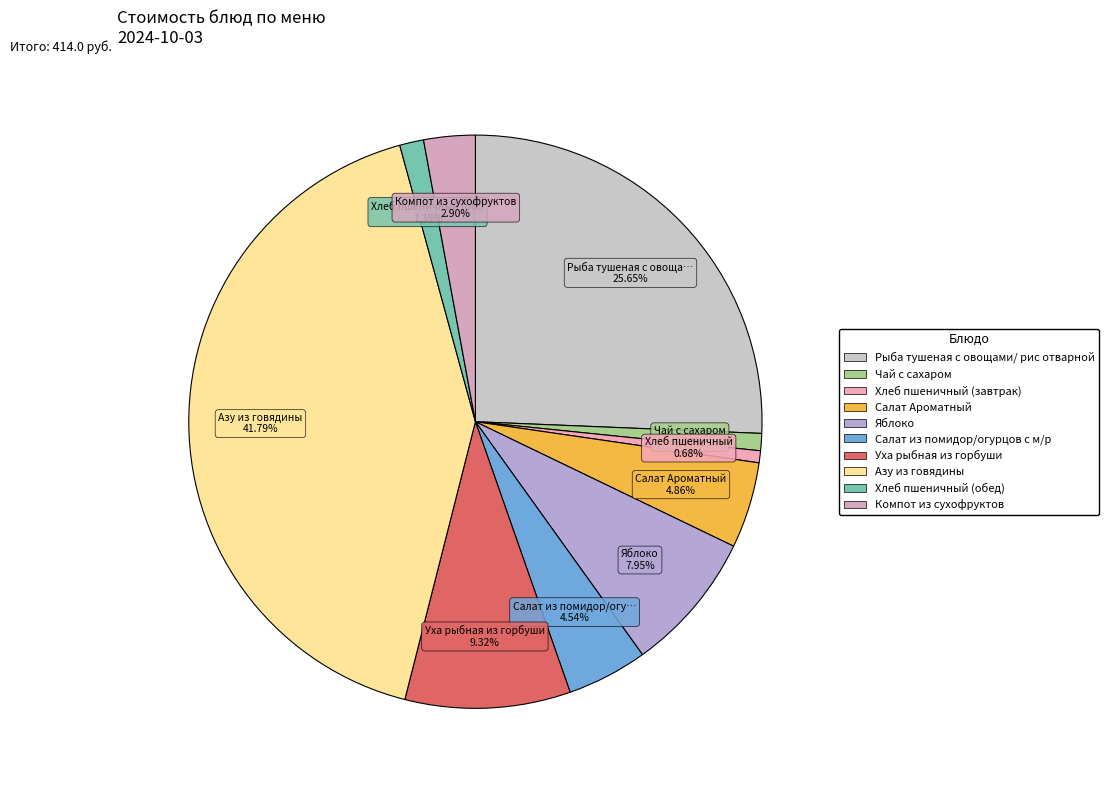

How many slices are in this pie chart?

10